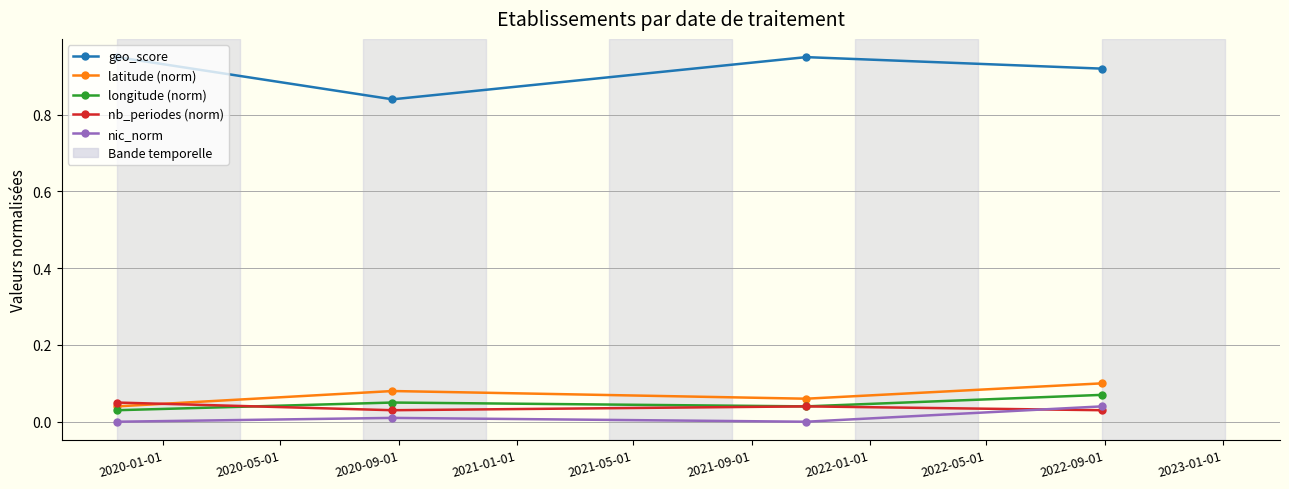

True or false: latitude (norm) and geo_score cross at least once.

False